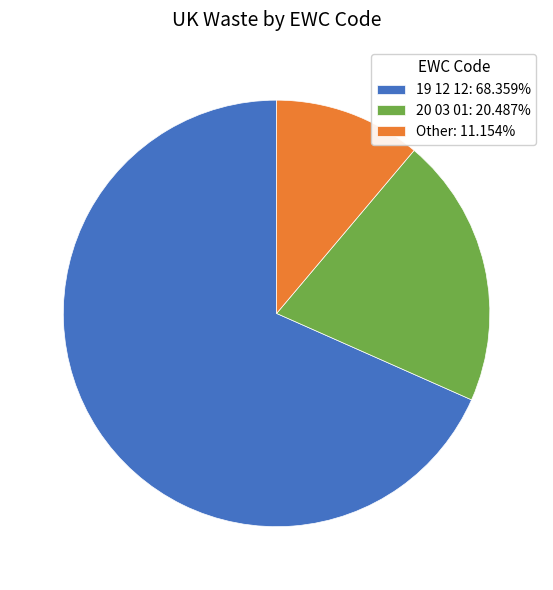

What is the smallest slice in the pie chart?

Other